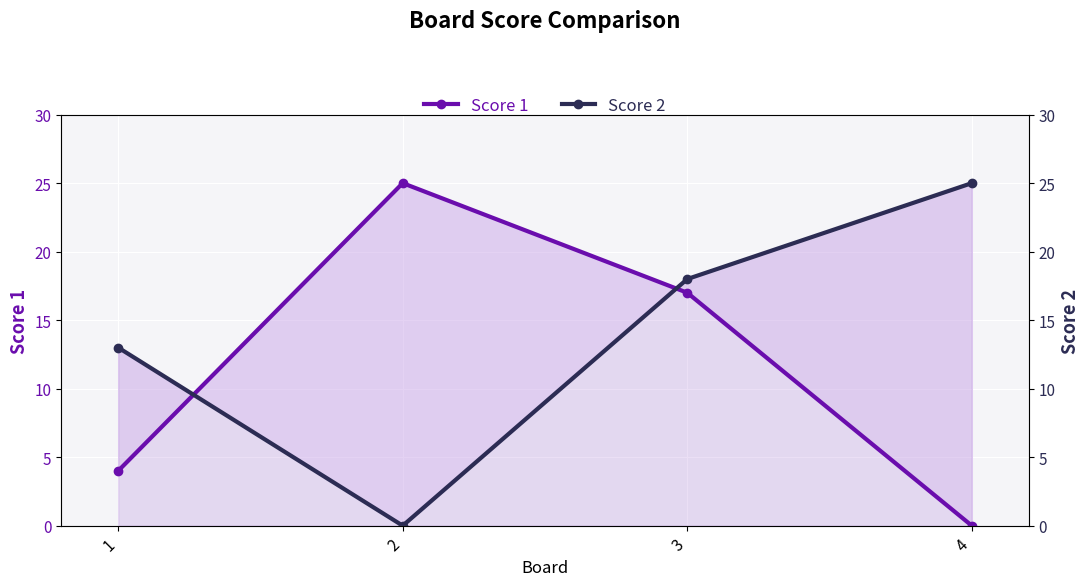

Which has a higher value, 1 or 3?

3